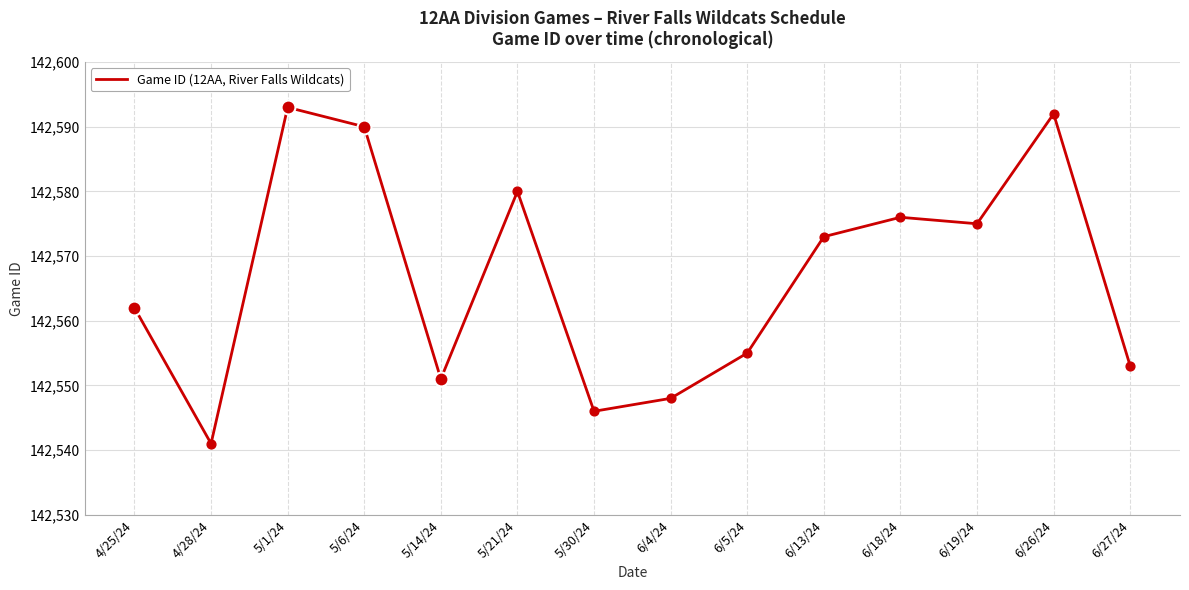

What is the change in value from 6/26/24 to 6/27/24?

-39